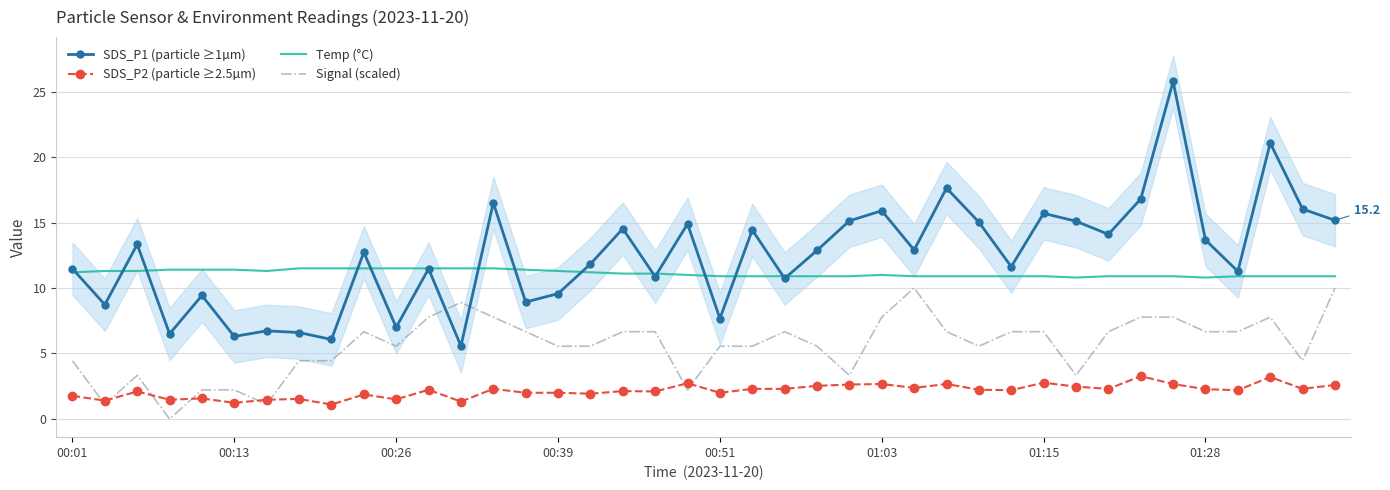

Is it true that SDS_P1 (particle ≥1µm) equals 15.9 at 01:03?

True